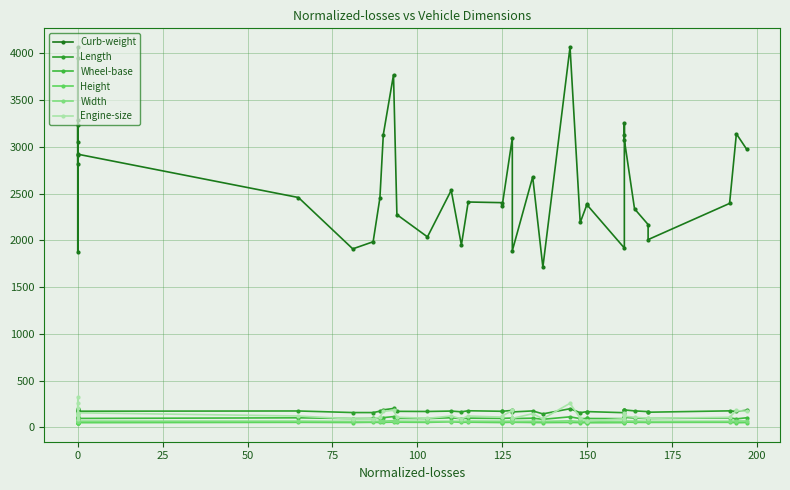

True or false: Length and Width intersect in this chart.

False